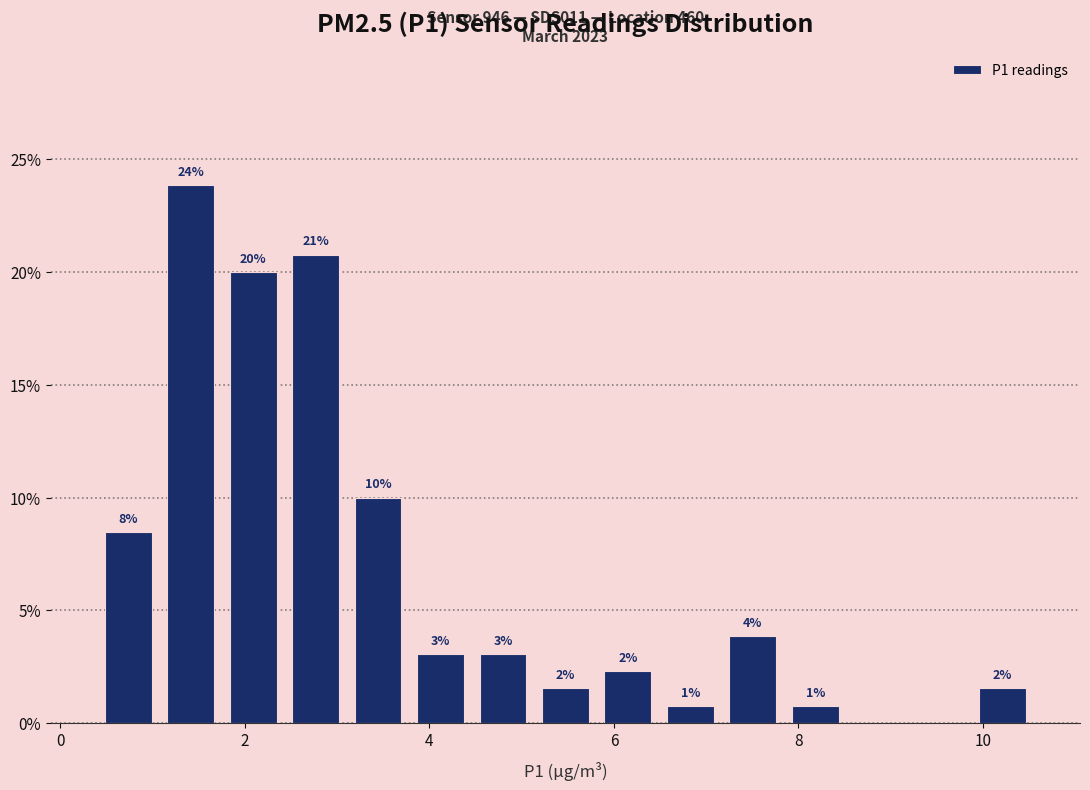

Read against the x-axis, roughly where is the centre of the tallest bar?

1.4